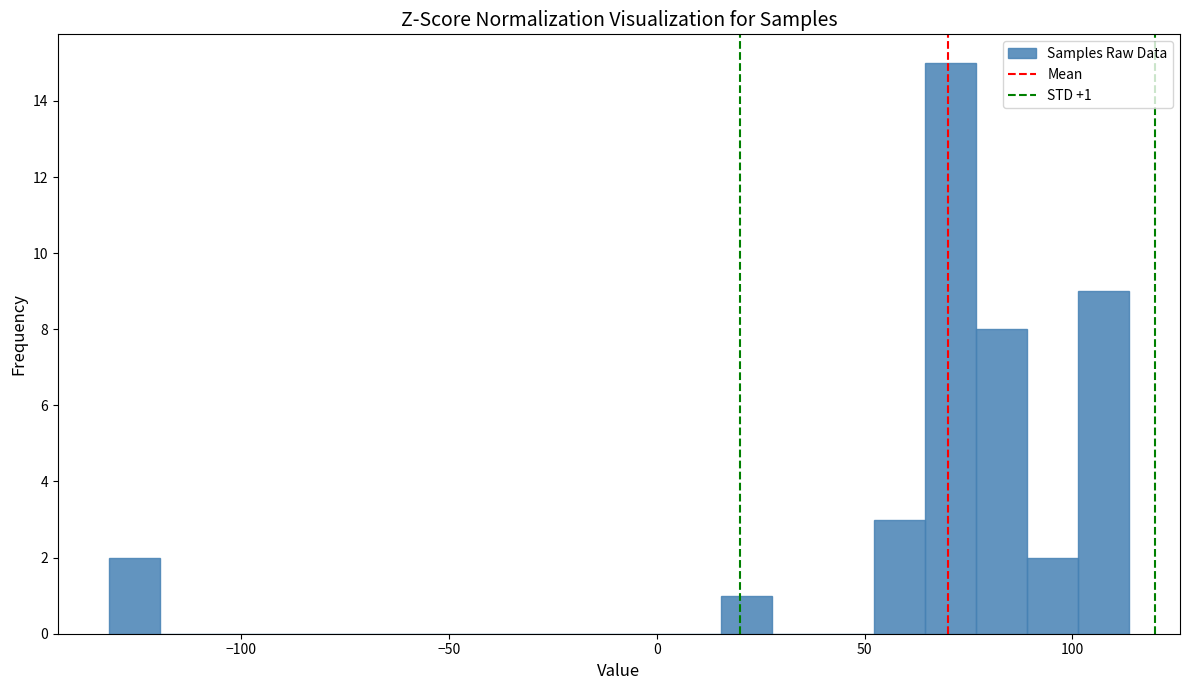

Around what value on the x-axis is the tallest bar? Give the approximate position of its centre, as read against the axis.

70